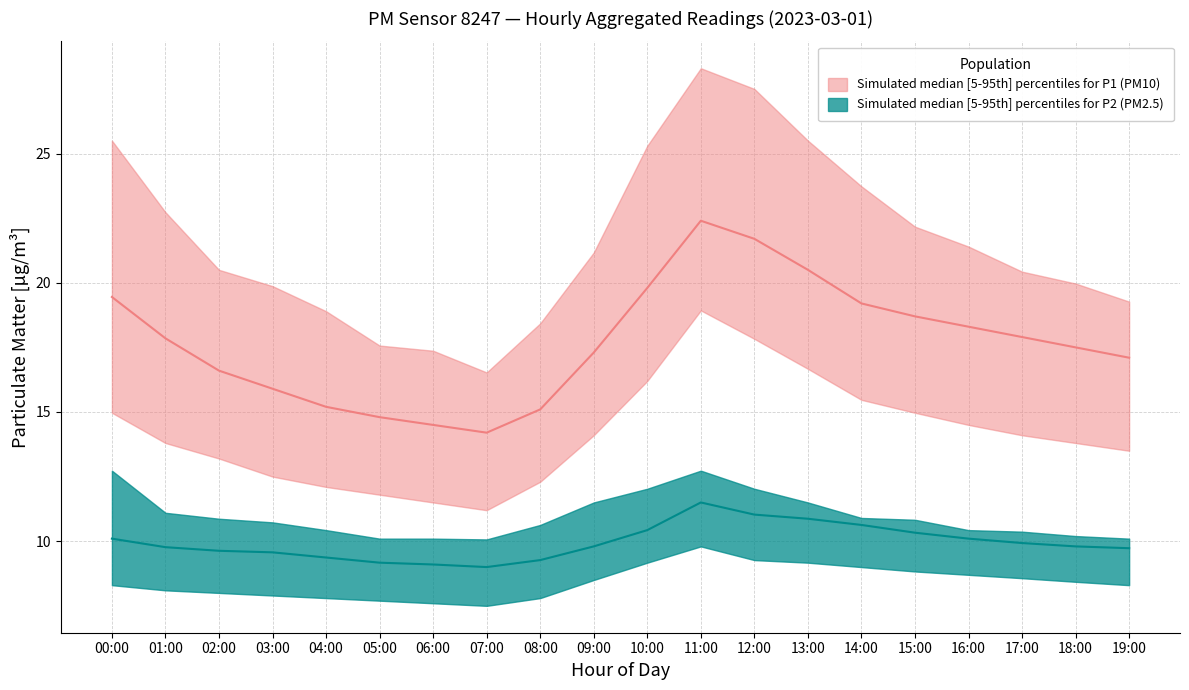

Rank the categories by P1_upper value from highest to lowest.

11:00, 12:00, 00:00, 13:00, 10:00, 14:00, 01:00, 15:00, 16:00, 09:00, 02:00, 17:00, 18:00, 03:00, 19:00, 04:00, 08:00, 05:00, 06:00, 07:00